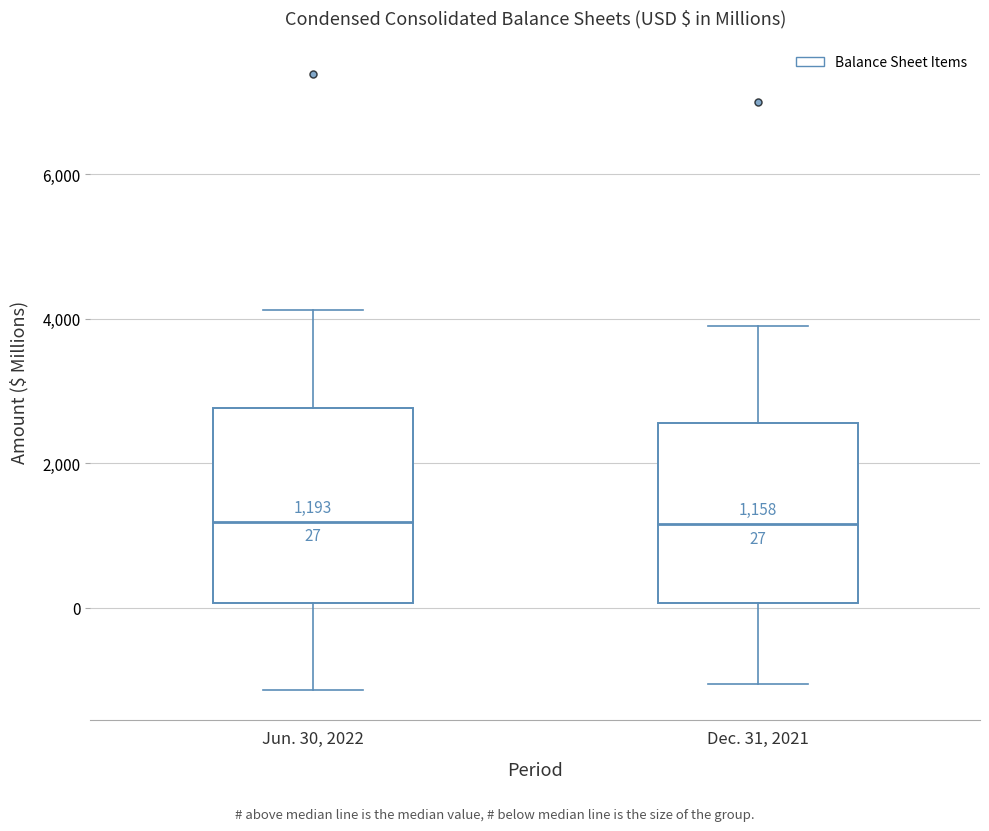

Comparing the boxes themselves (not the whiskers), which one is the tallest?

Jun. 30, 2022